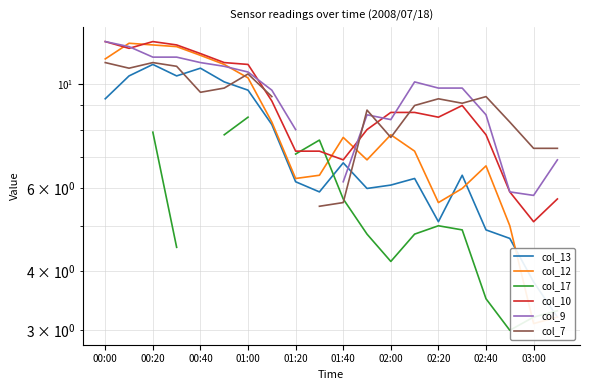

Which series has the widest spread of values?

col_12